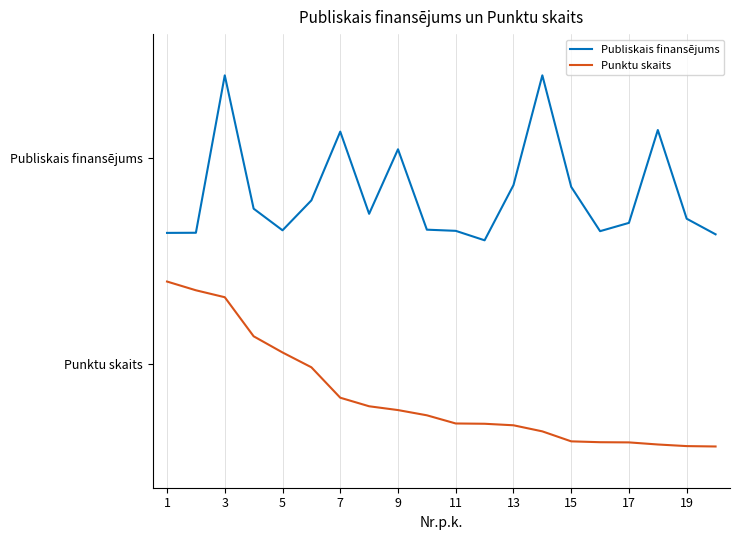

What is the difference between the maximum and second lowest values in the Punktu skaits series?

0.8